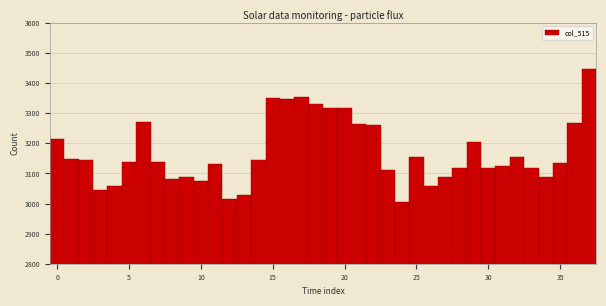

Read against the x-axis, roughly where is the centre of the tallest bar?

37.0